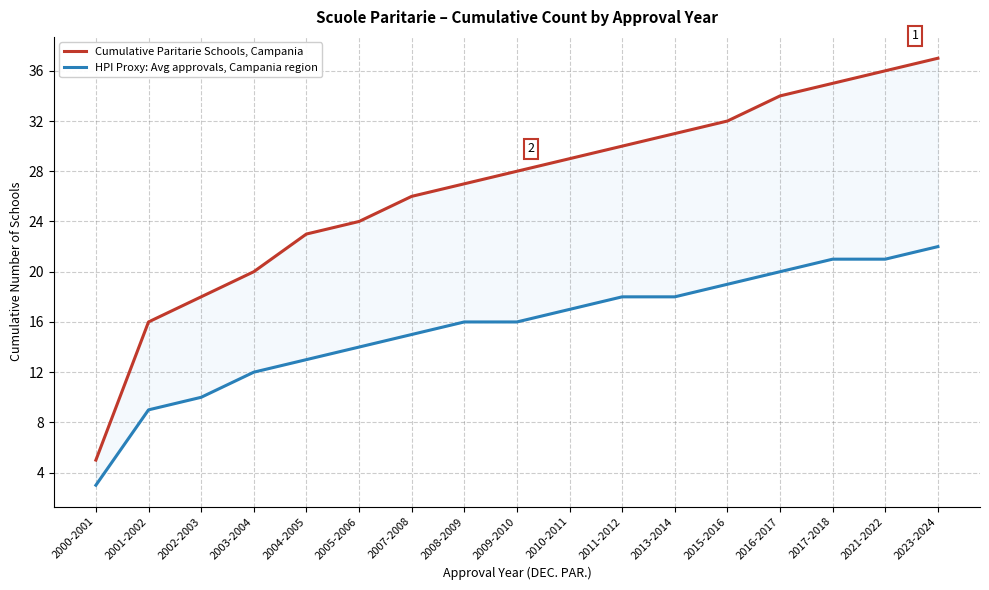

Which series has the widest spread of values?

Cumulative Paritarie Schools, Campania